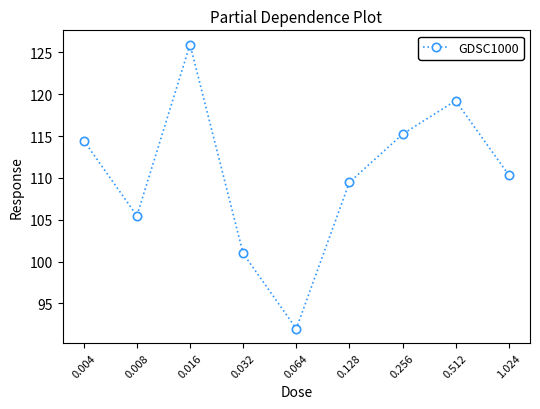

Which has a higher value, 0.016 or 0.032?

0.016